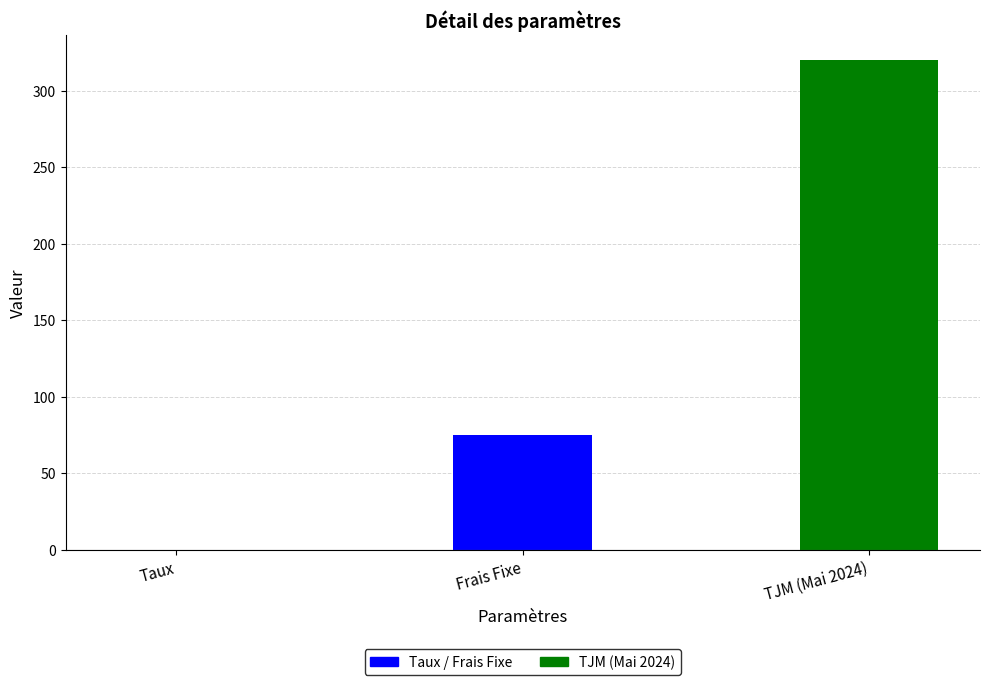

What value does the data have at Frais Fixe?

75.0